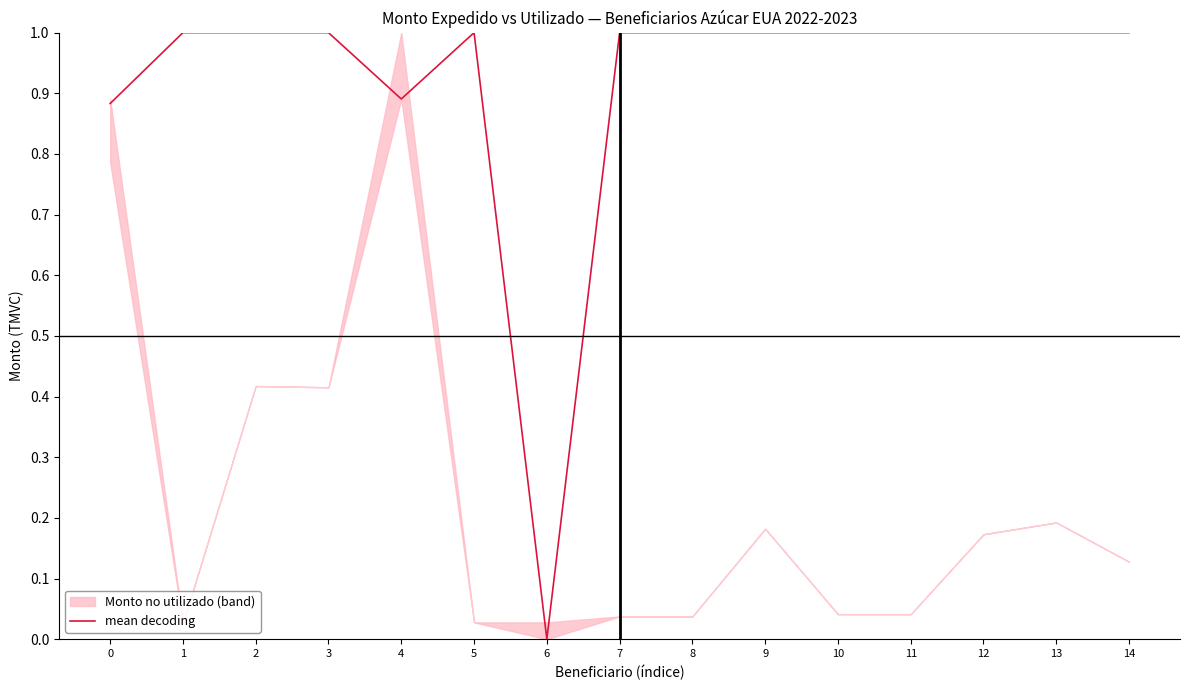

True or false: the data has more than 1 interior local peaks.

False